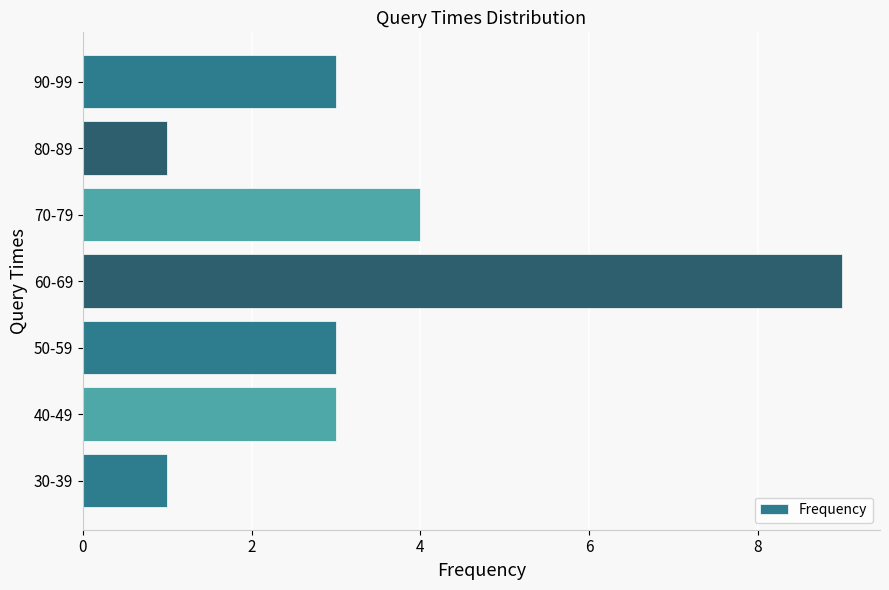

Reading bottom to top, extract all data points from this chart.

30-39=1	40-49=3	50-59=3	60-69=9	70-79=4	80-89=1	90-99=3